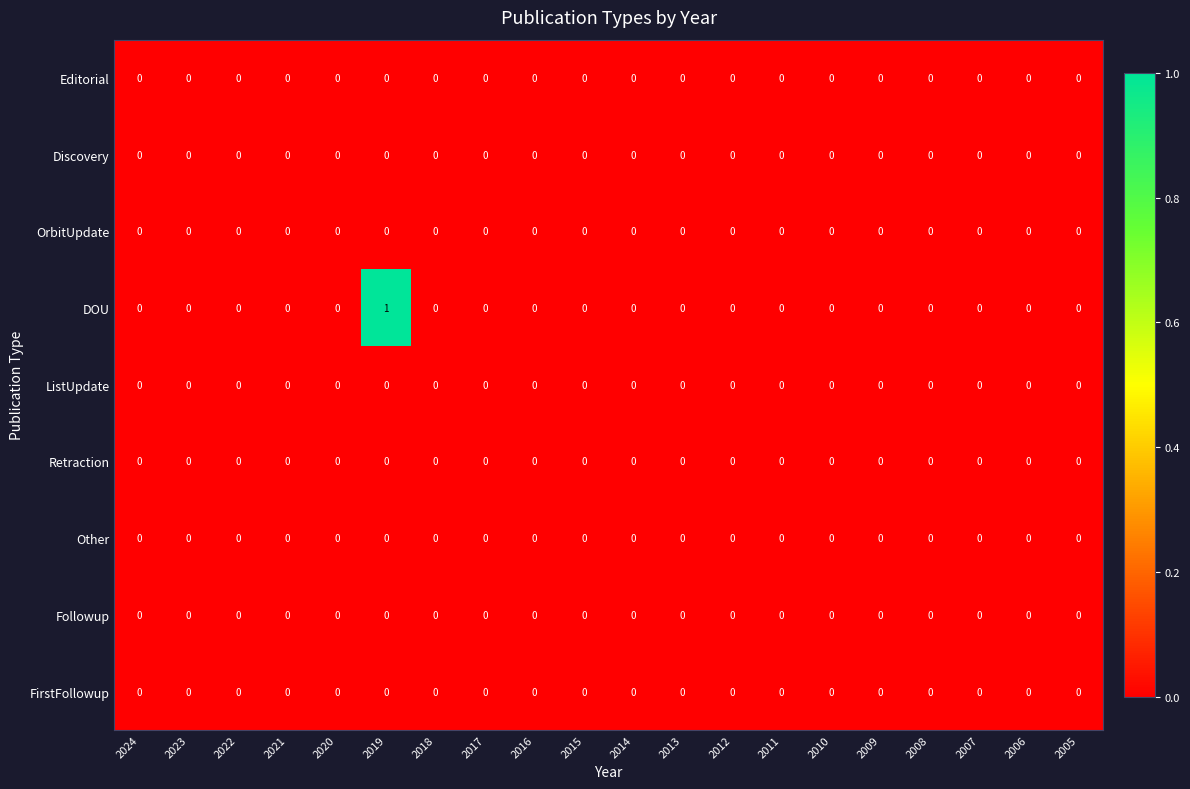

The value of Other at 2012 is 0. True or false?

True